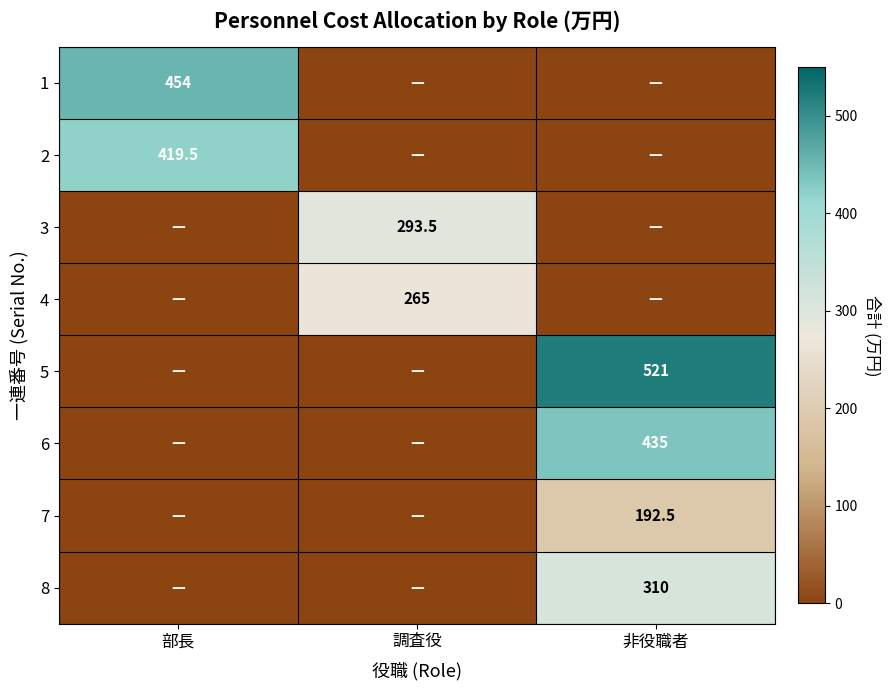

Is it true that 6 equals 136.4 at 非役職者?

False